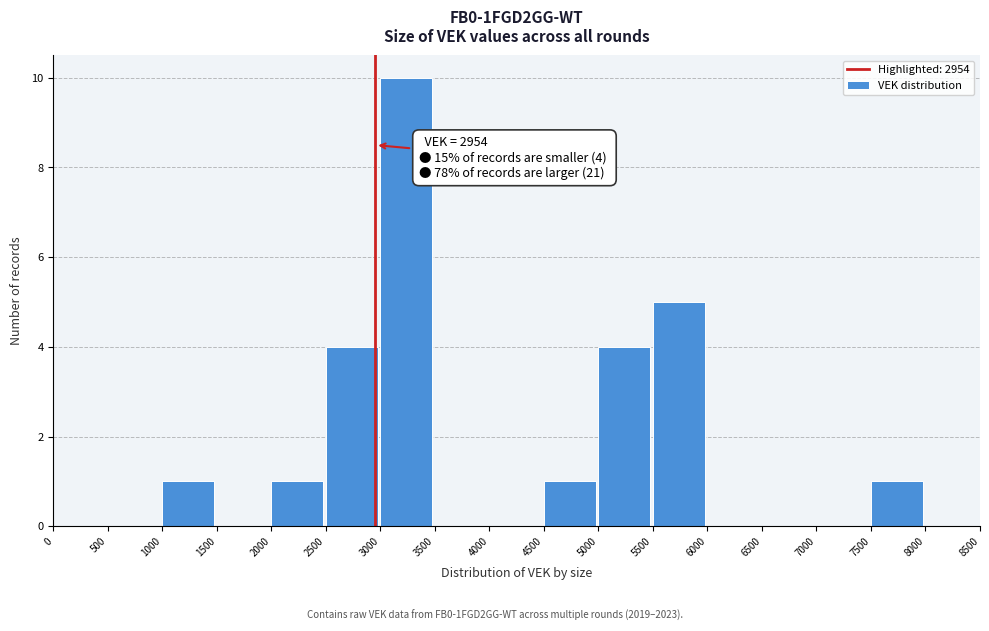

Which range on the x-axis has the tallest bar?

3000 to 3500